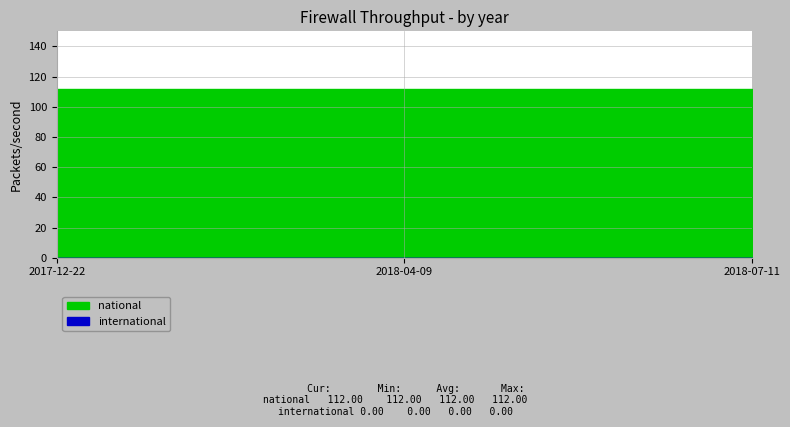

The value of national at 2018-04-09 is 112. True or false?

True